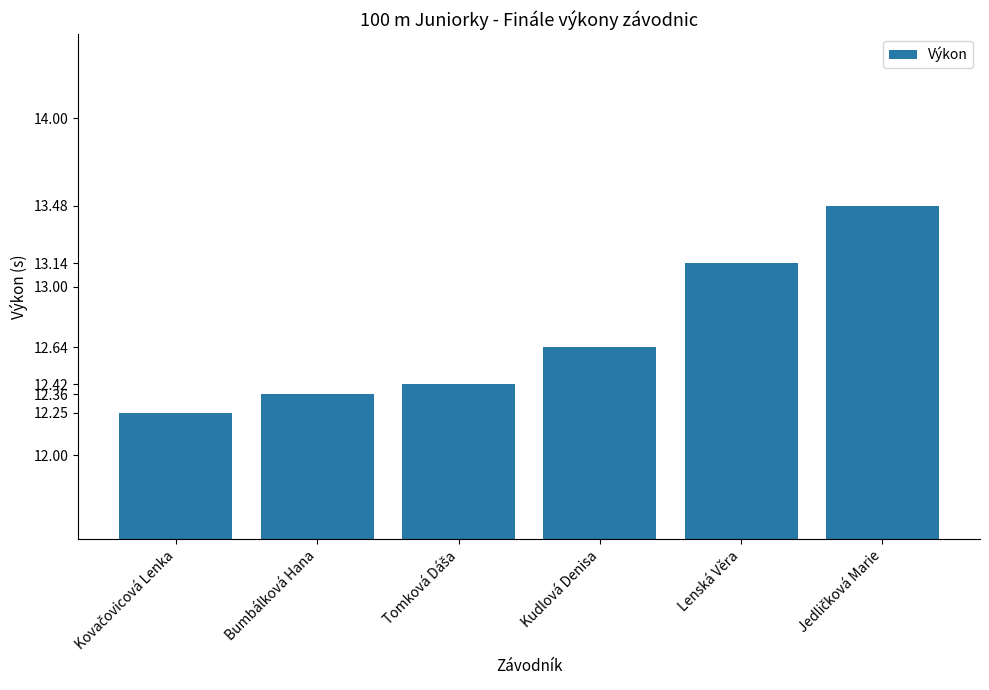

The value at Lenská Věra is 6.6. True or false?

False